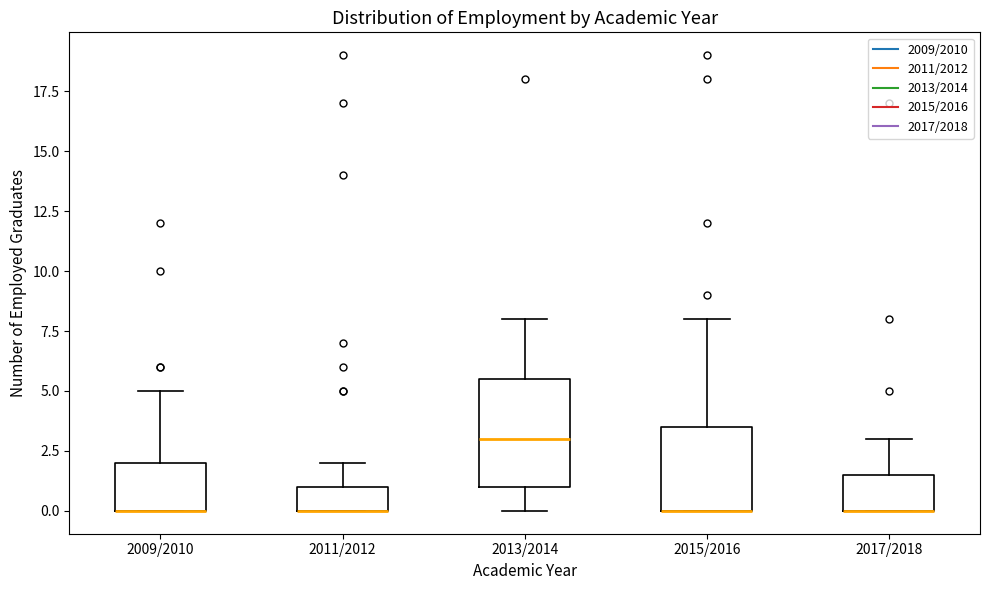

Reading left to right, read every box against the y-axis: the position of its median line, the range the box covers, and the ends of its whiskers. The values are not printed on the chart, so give them approximately, as read against the axis.

2009/2010: median 0.0 (drawn on the box's lower edge), box 0.0 to 2.0, whiskers 0.0 to 5.0
2011/2012: median 0.0 (drawn on the box's lower edge), box 0.0 to 1.0, whiskers 0.0 to 2.0
2013/2014: median 3.0, box 1.0 to 5.5, whiskers 0.0 to 8.0
2015/2016: median 0.0 (drawn on the box's lower edge), box 0.0 to 3.5, whiskers 0.0 to 8.0
2017/2018: median 0.0 (drawn on the box's lower edge), box 0.0 to 1.5, whiskers 0.0 to 3.0